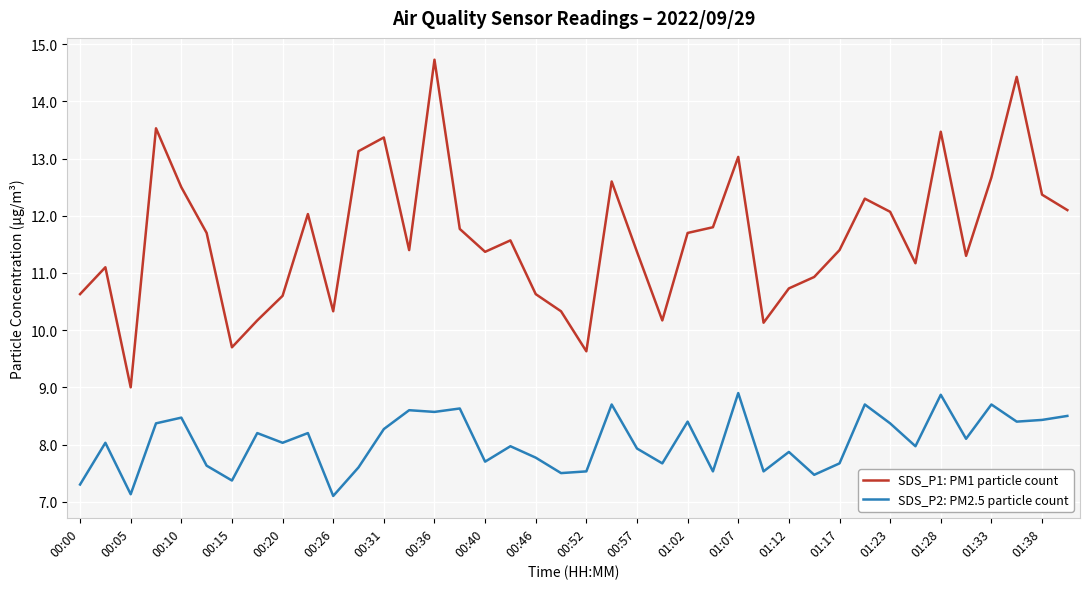

True or false: SDS_P1: PM1 particle count has more than 2 interior local peaks.

True